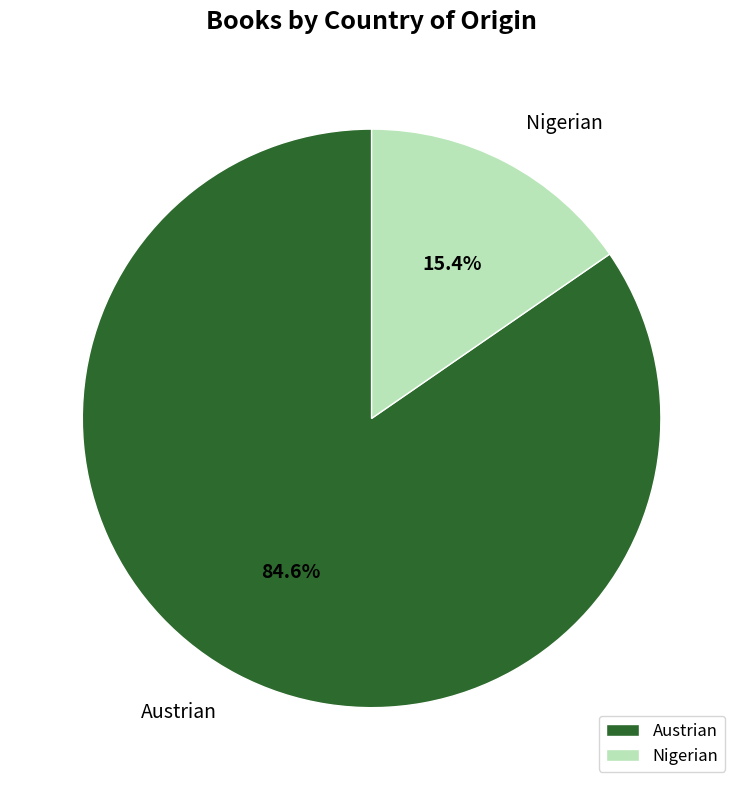

How many segments does this pie chart have?

2